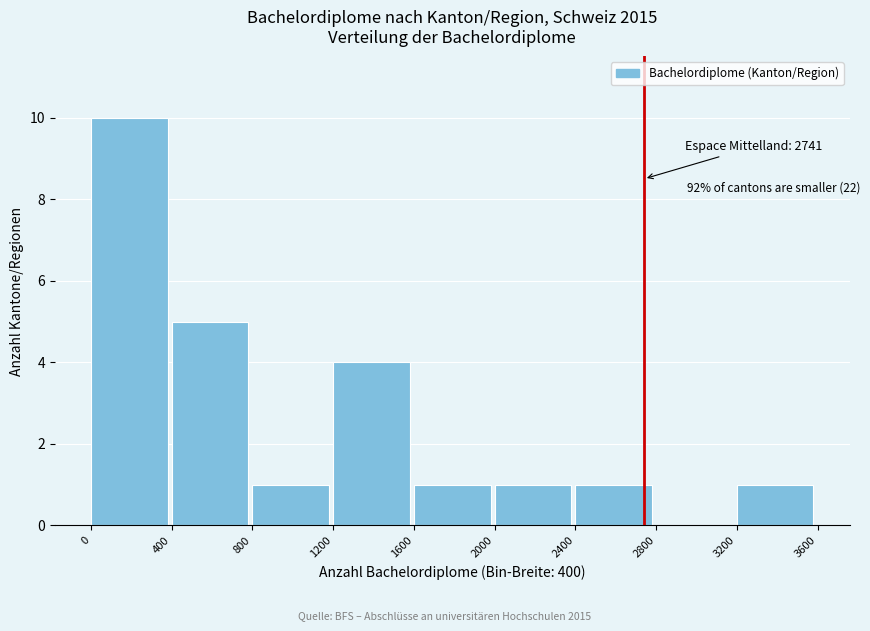

Which range on the x-axis has the tallest bar?

0 to 400